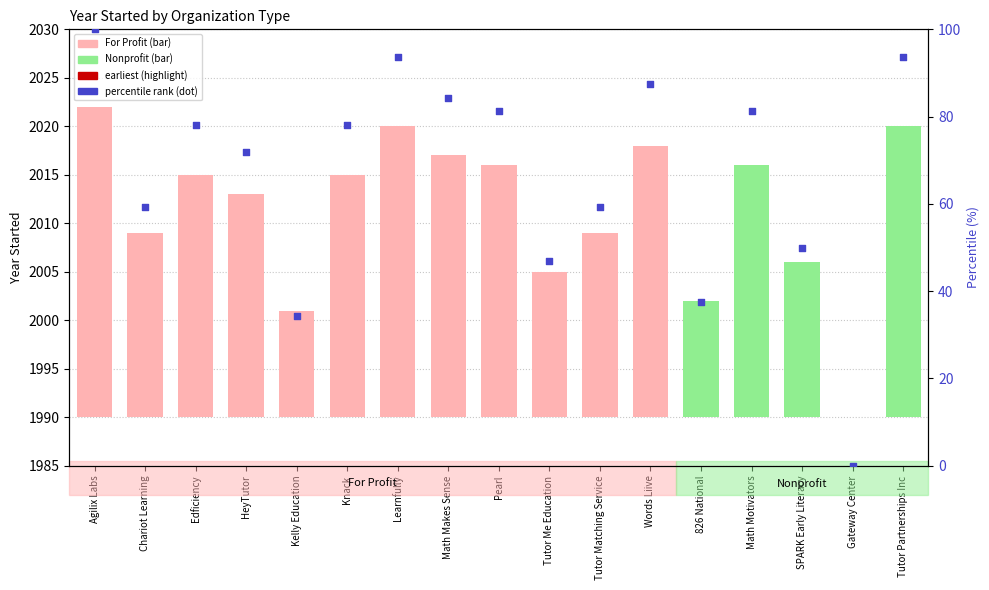

What is the ratio of the value at Words Liive to the value at Agilix Labs?

0.9